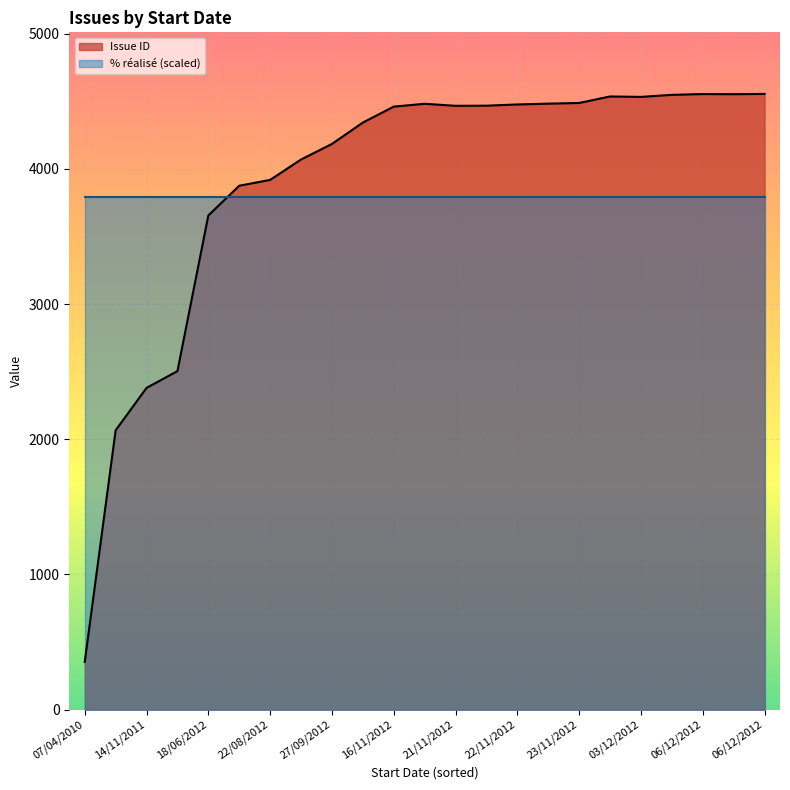

Is it true that % réalisé equals 100 at 03/12/2012?

True